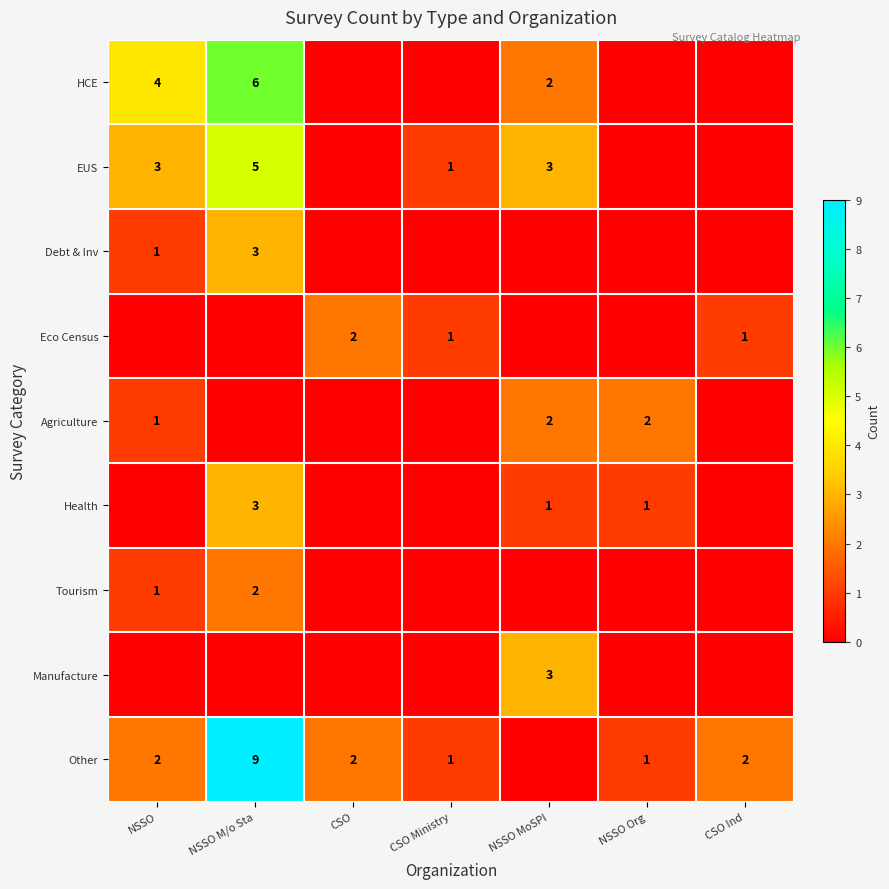

The value of Debt & Inv at NSSO M/o Sta is 3. True or false?

True